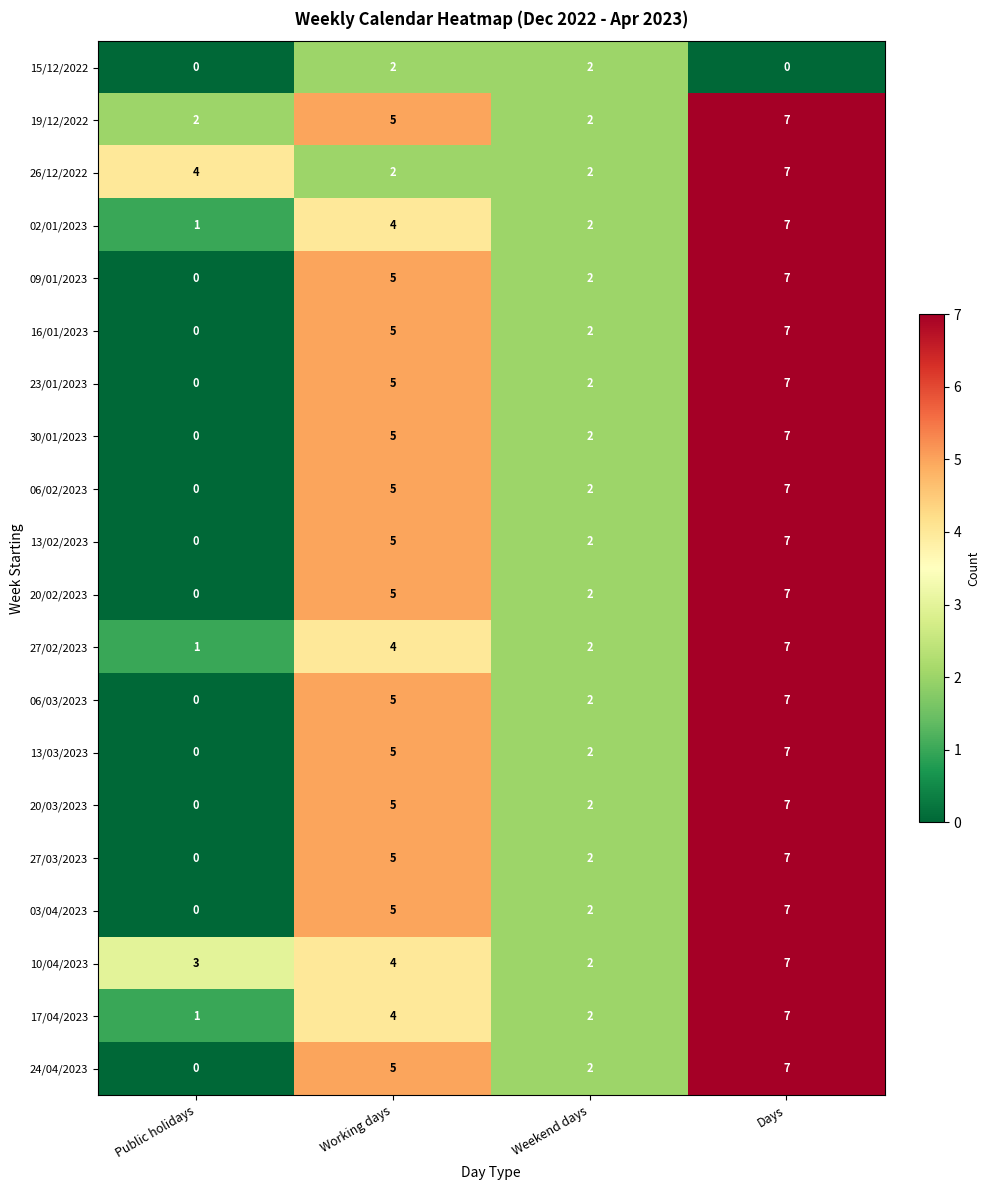

How many 15/12/2022 values are between 0 and 2?

4